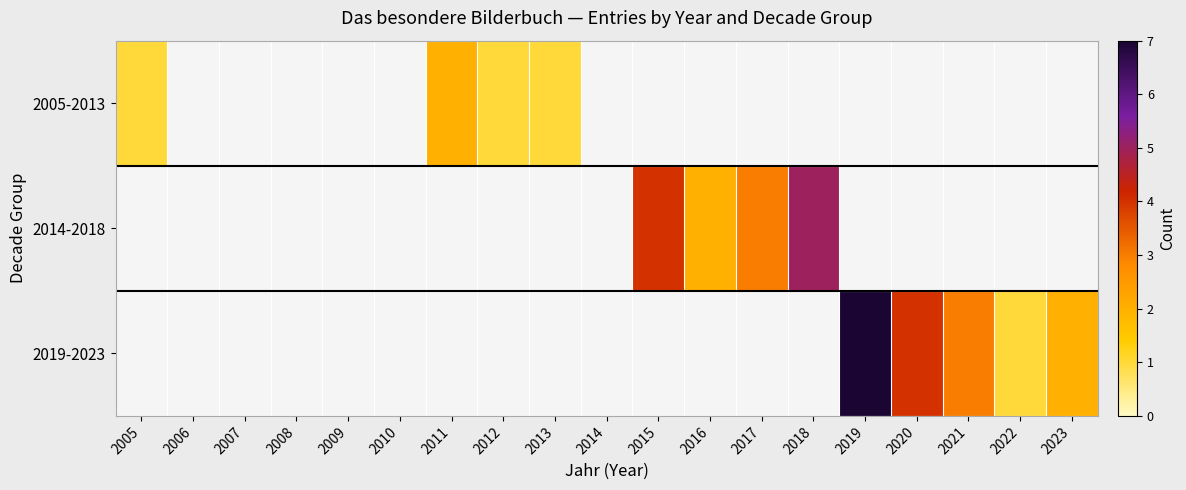

At which category is the sum across all series the highest?

2019